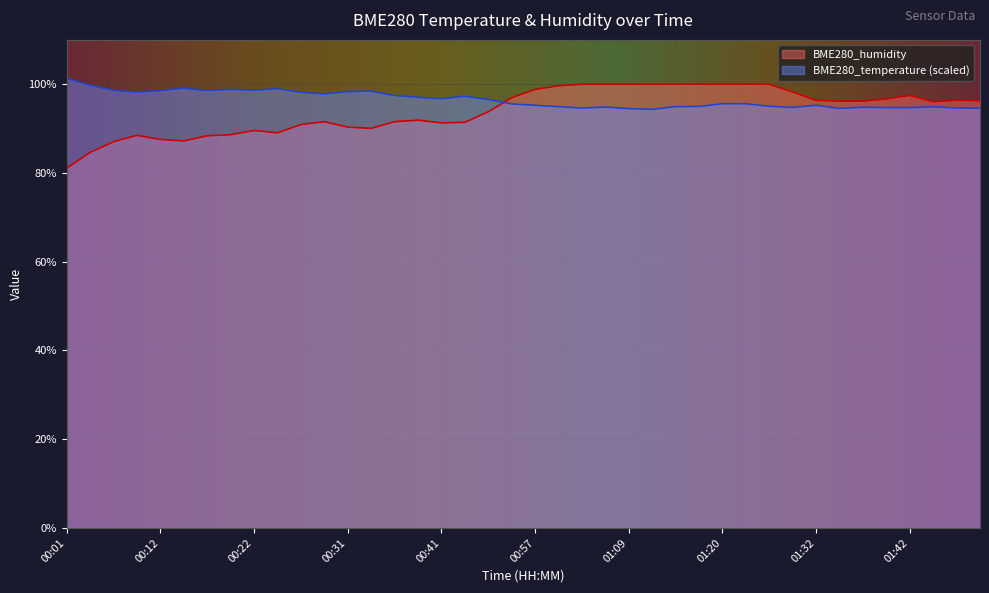

What is the total value across all series at 00:54?

192.5